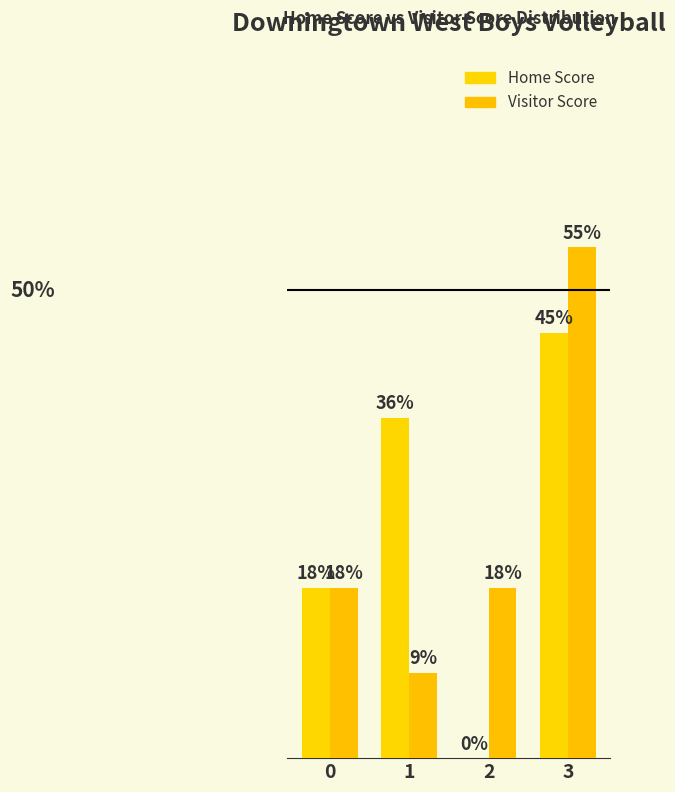

At 1, list the series in order from largest to smallest.

Home Score, Visitor Score